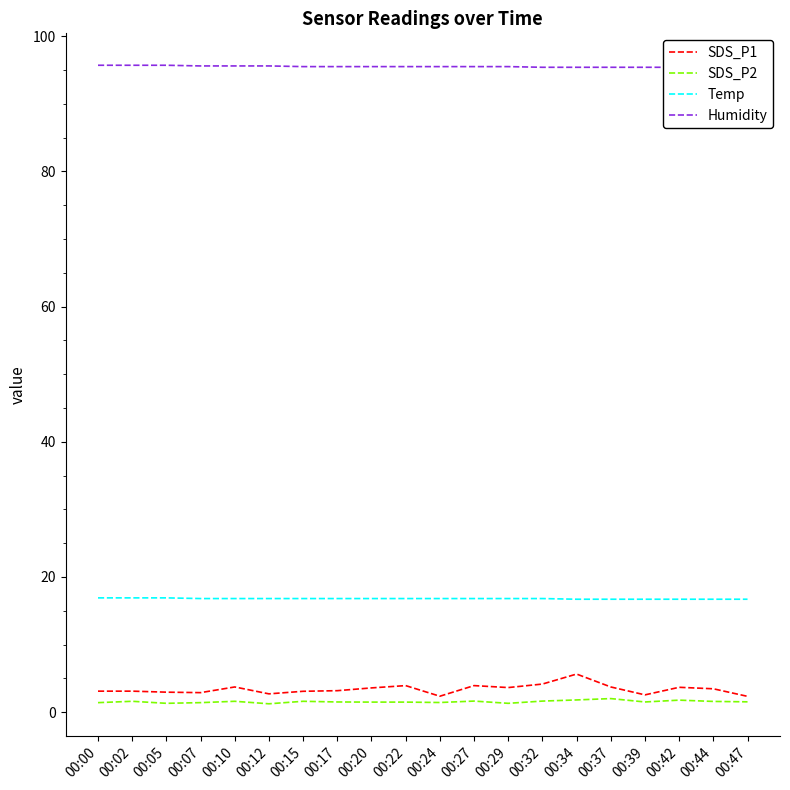

What is the sum of all SDS_P1 values?

67.6